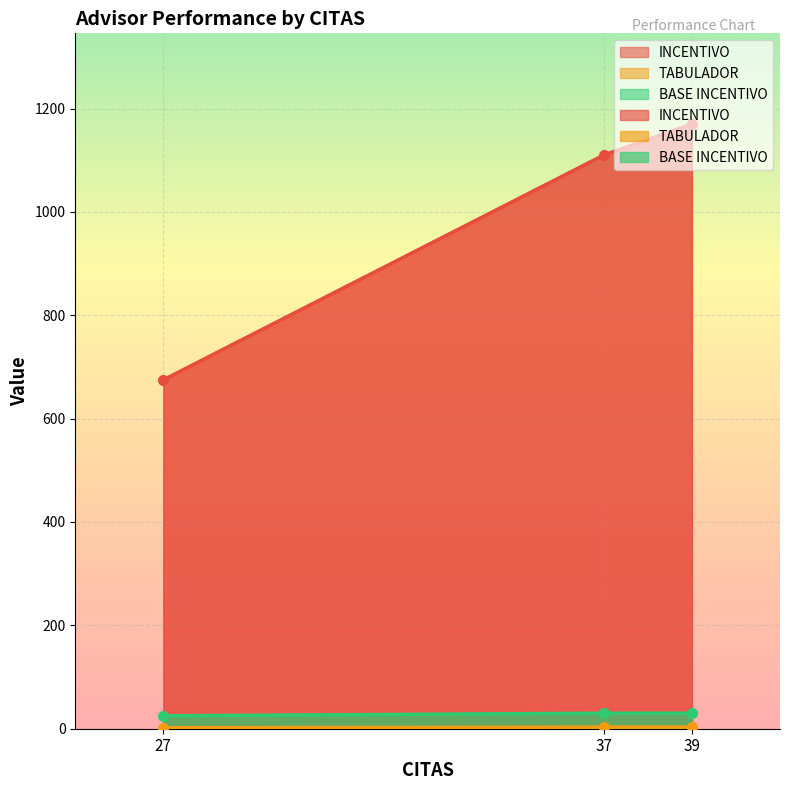

The value of TABULADOR at 27 is 2. True or false?

True